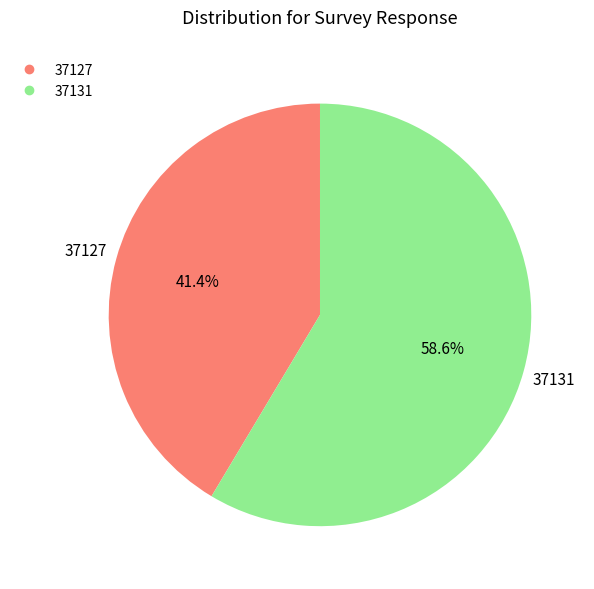

To the nearest percent, what percentage of the pie is 37131?

59%